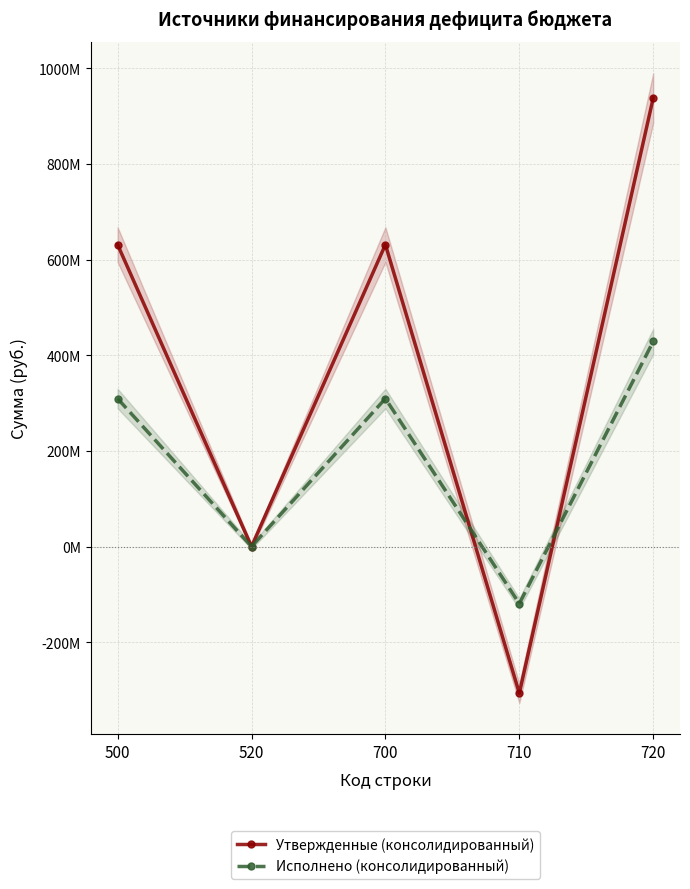

At which category does Исполнено (консолидированный) reach its first local peak?

700